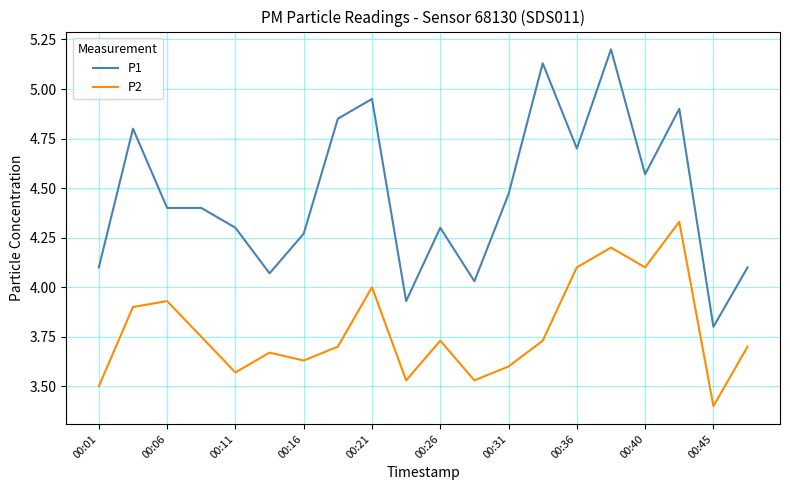

Which series has the widest spread of values?

P1